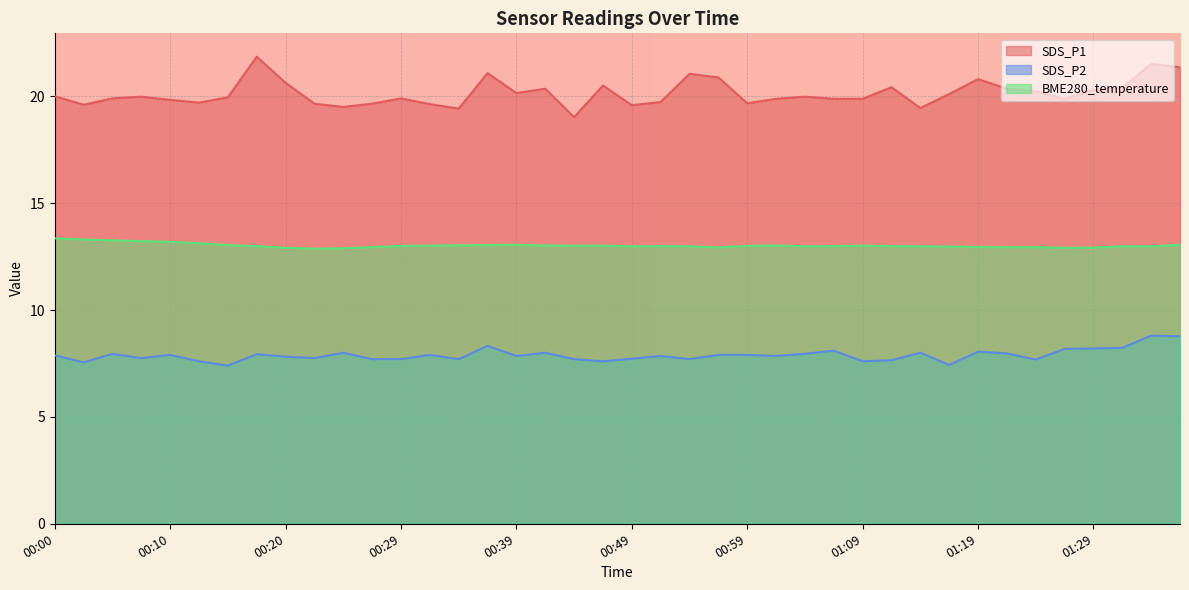

Count the number of data series in this chart.

3